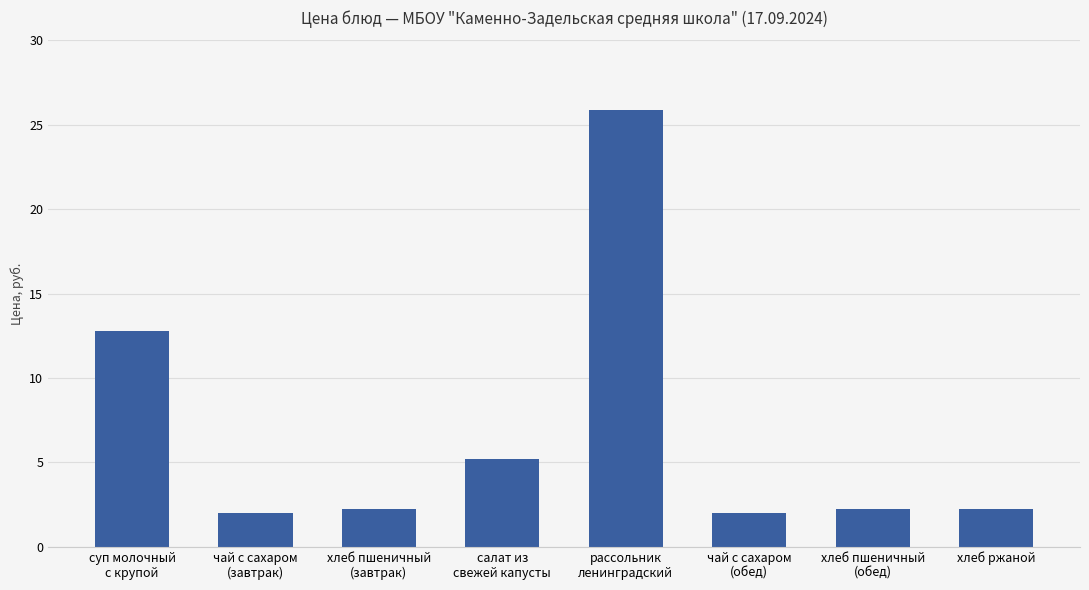

Reading left to right, what are all the values shown in this chart?

суп молочный
с крупой=12.8	чай с сахаром
(завтрак)=2.0	хлеб пшеничный
(завтрак)=2.2	салат из
свежей капусты=5.2	рассольник
ленинградский=25.9	чай с сахаром
(обед)=2.0	хлеб пшеничный
(обед)=2.2	хлеб ржаной=2.2